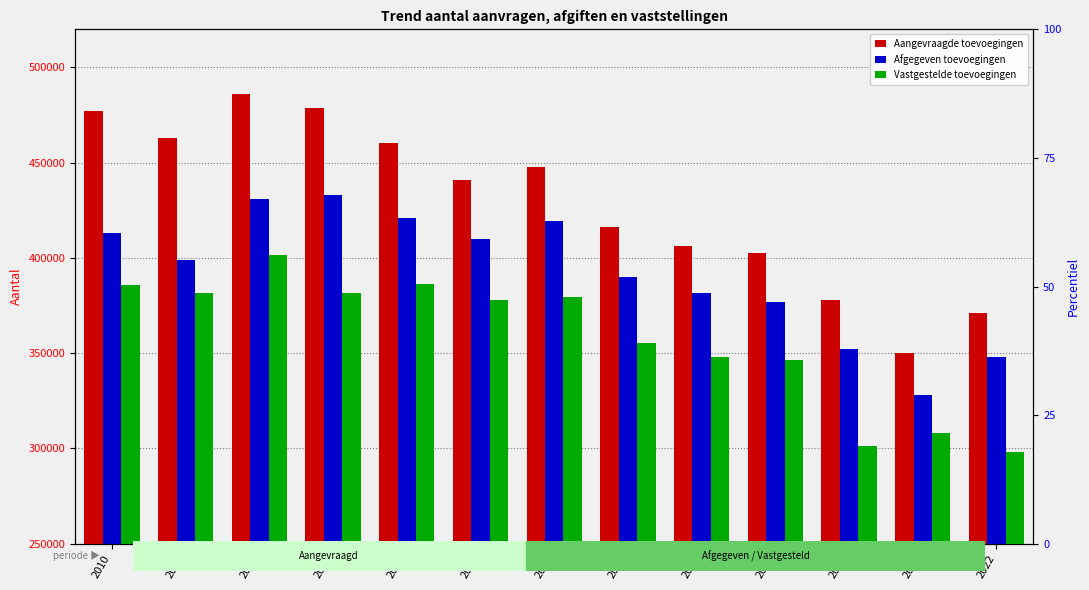

How many values in the Vastgestelde toevoegingen series exceed 377879?

6